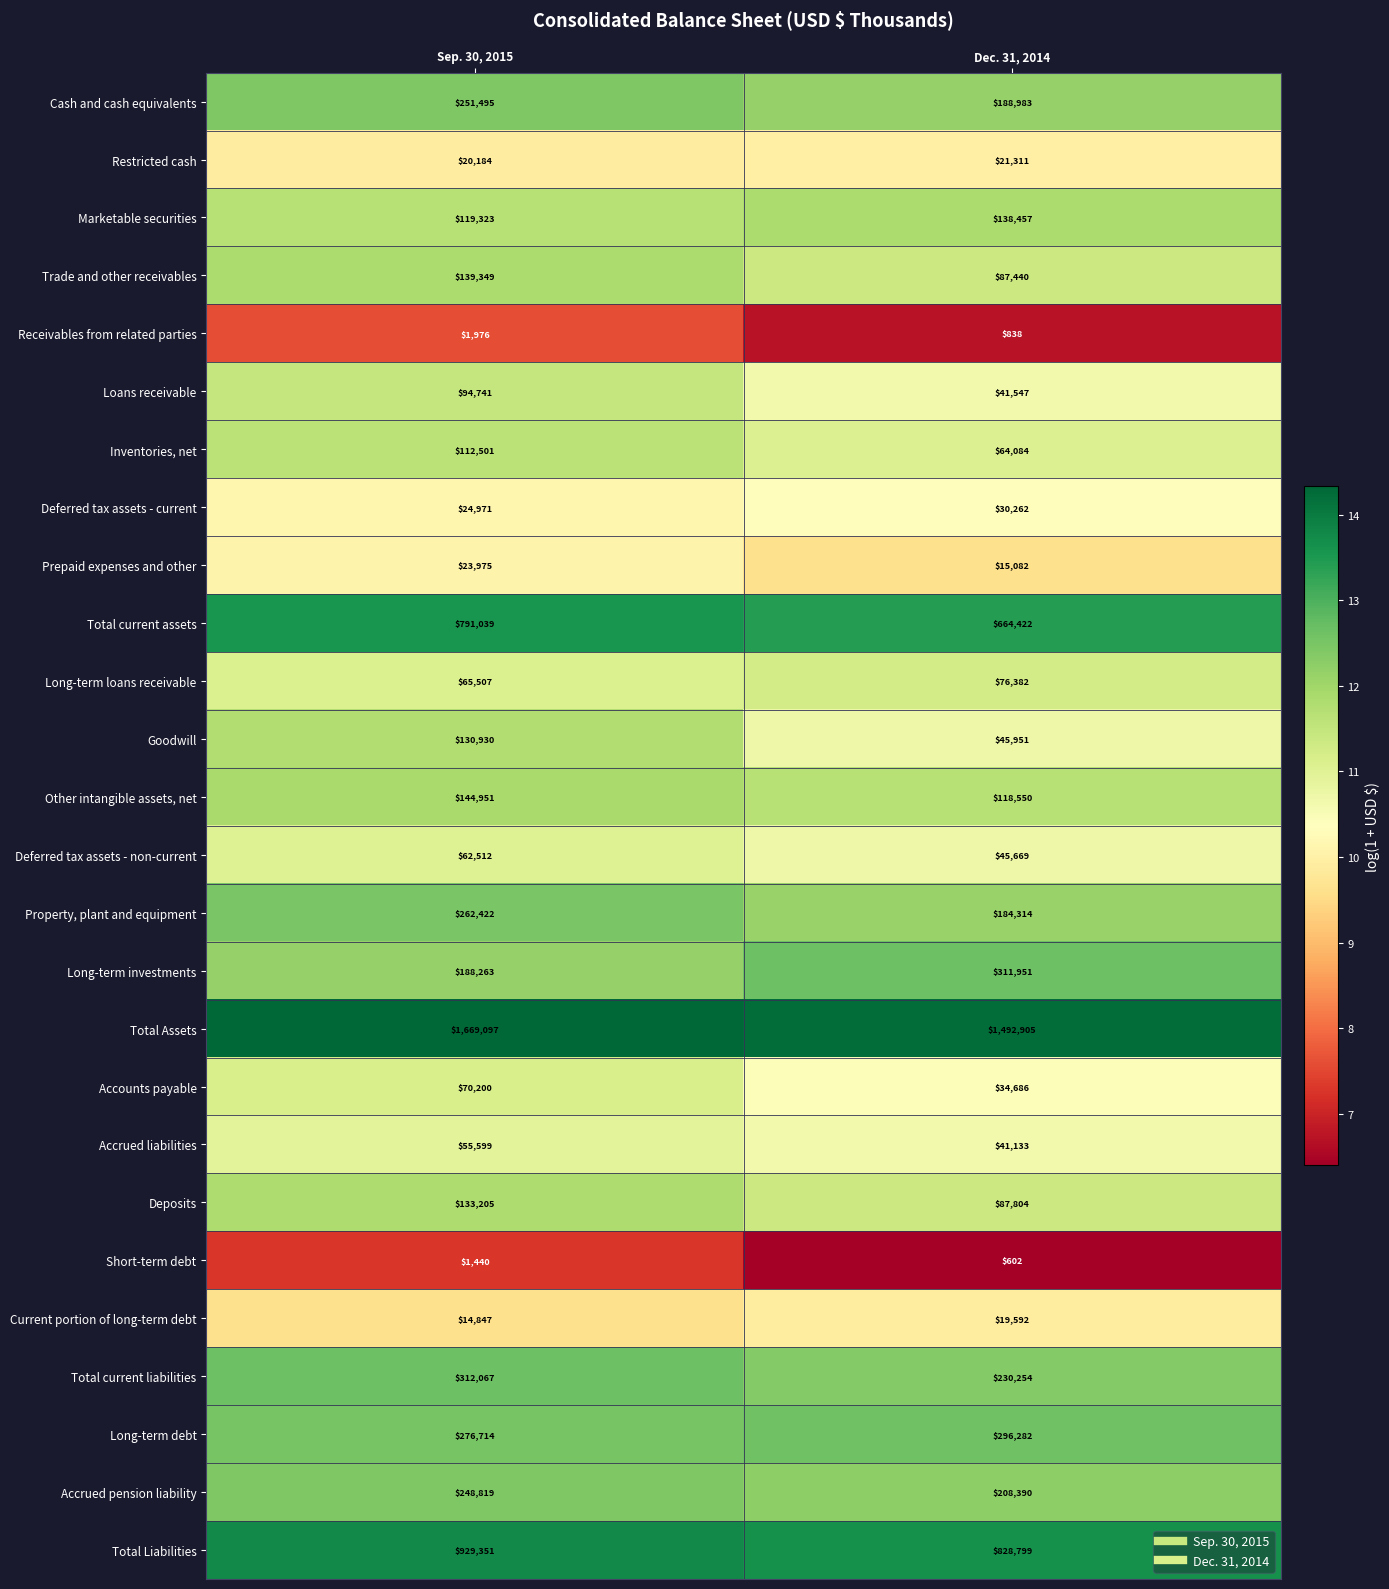

Is it true that Marketable securities equals 119323 at Sep. 30, 2015?

True